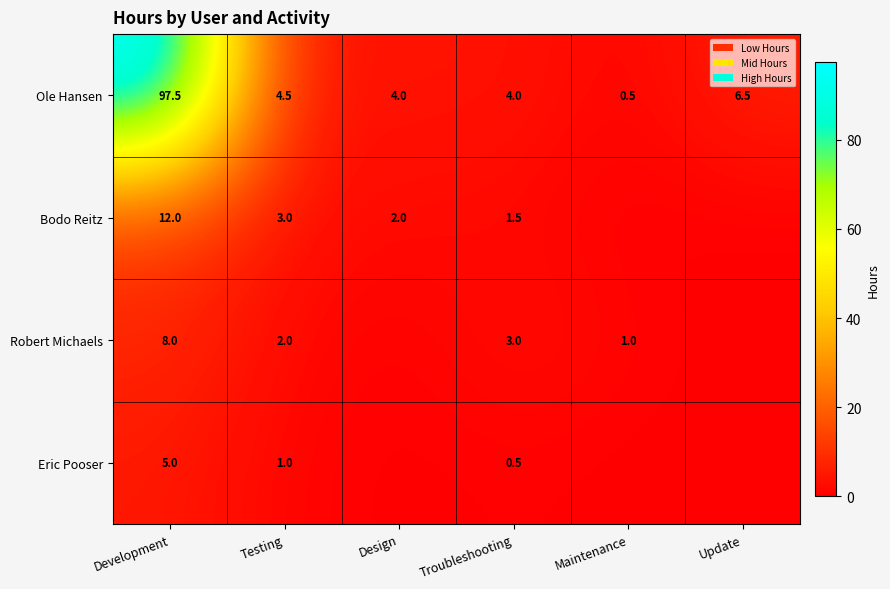

What is the difference between the Robert Michaels values at Maintenance and Testing?

1.0